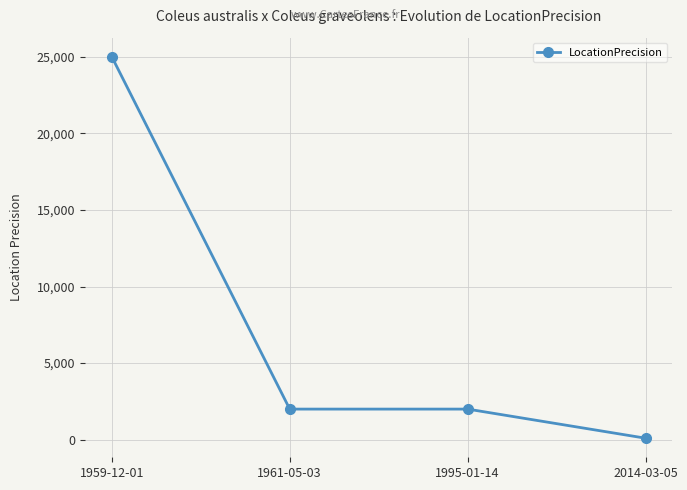

What is the average value?

7275